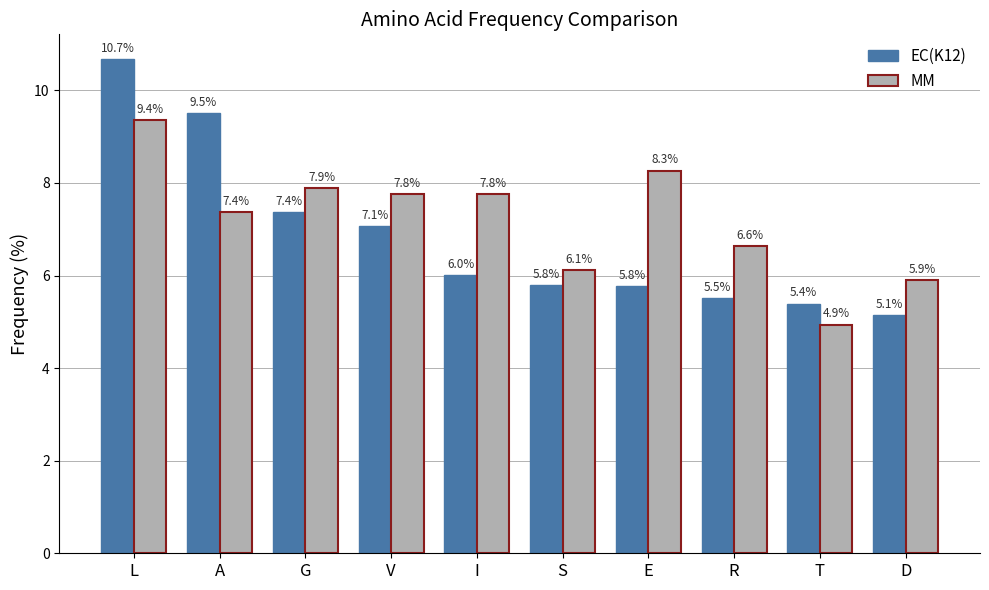

How many data points in EC(K12) are less than 6?

5